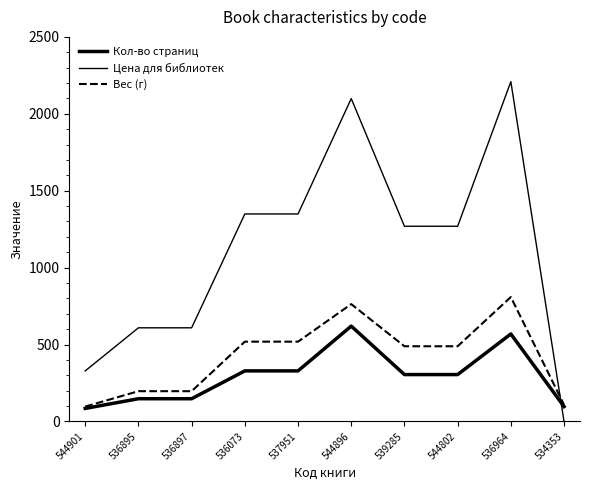

True or false: Вес (г) has more than 2 interior local peaks.

False